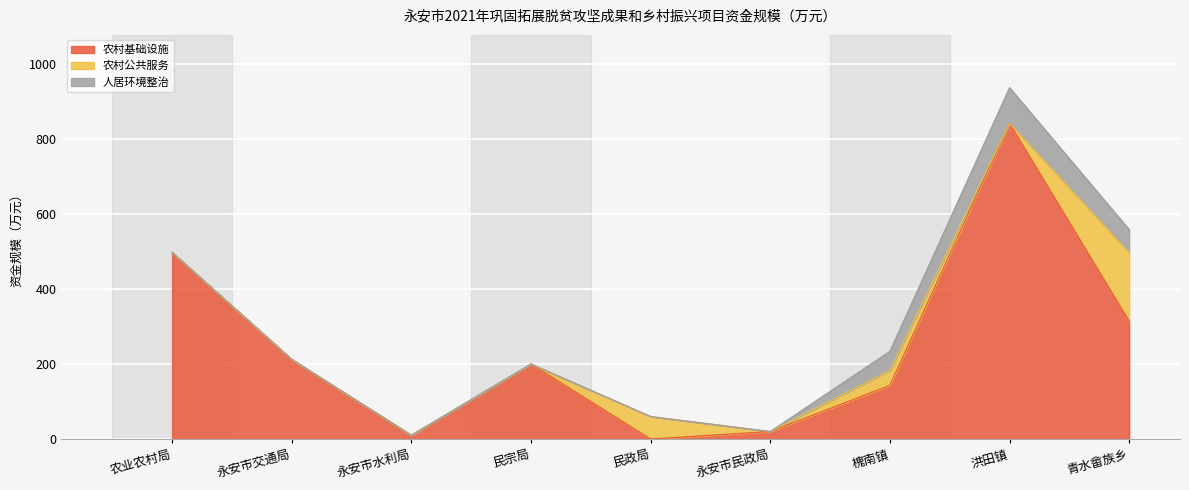

How many data points in 农村基础设施 are less than 200?

4